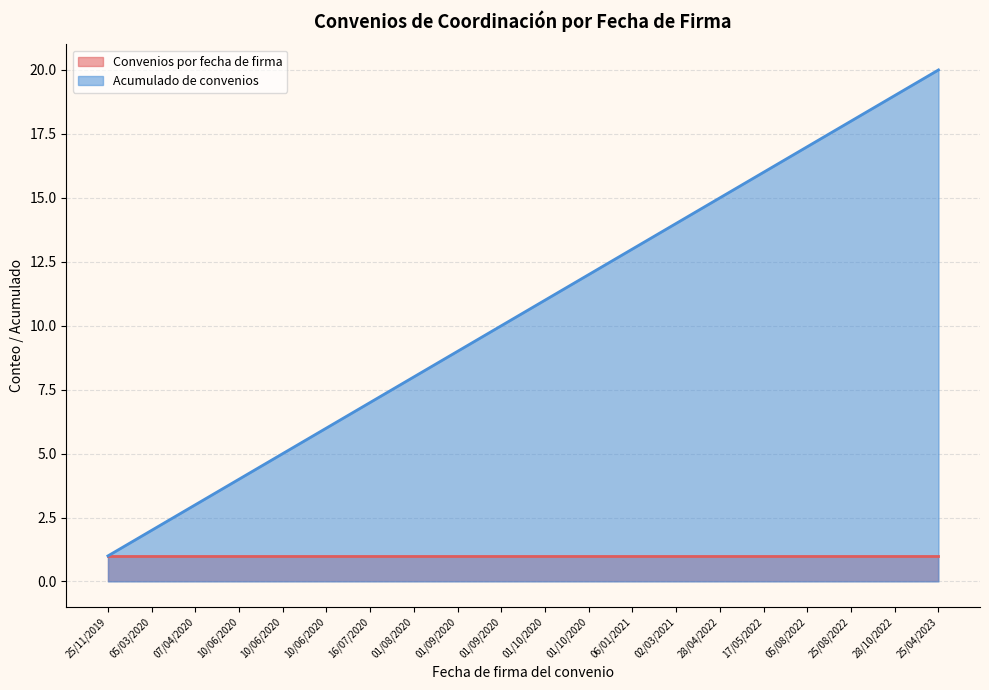

List the labels in order of value, smallest first.

25/11/2019, 05/03/2020, 07/04/2020, 10/06/2020, 10/06/2020, 10/06/2020, 16/07/2020, 01/08/2020, 01/09/2020, 01/09/2020, 01/10/2020, 01/10/2020, 06/01/2021, 02/03/2021, 28/04/2022, 17/05/2022, 05/08/2022, 25/08/2022, 28/10/2022, 25/04/2023